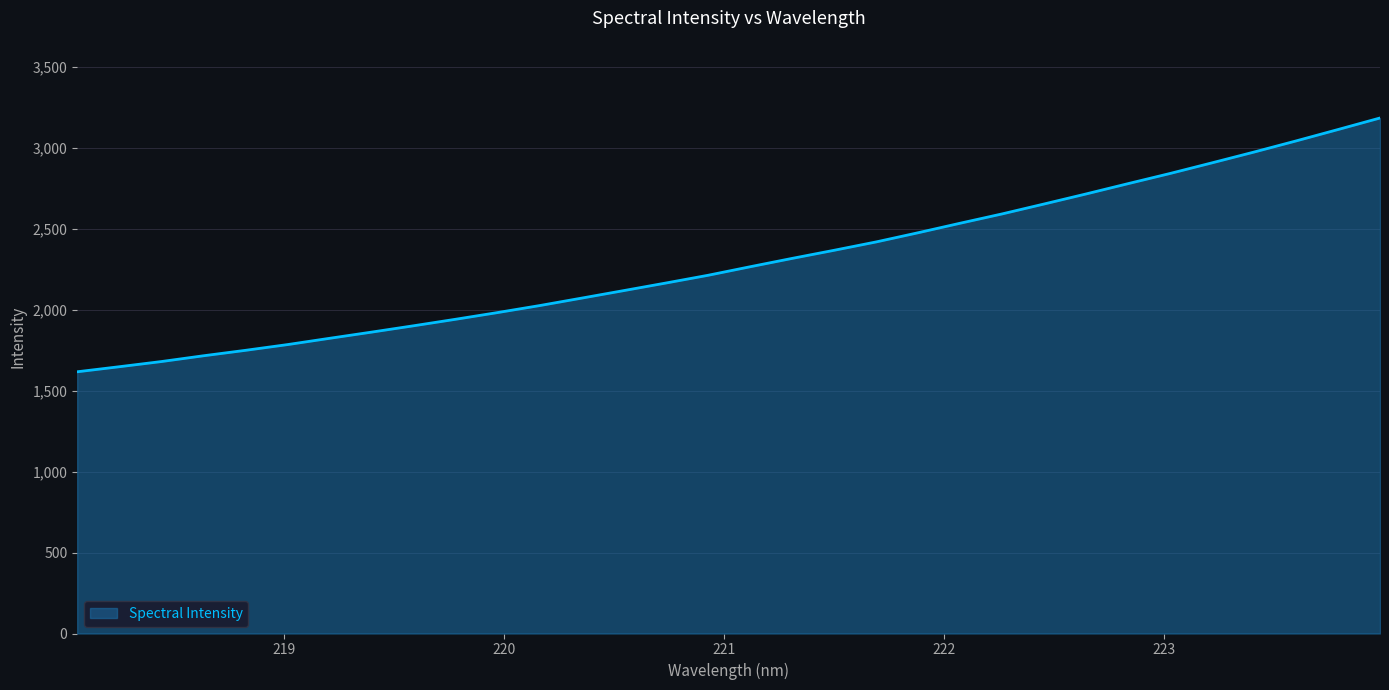

Does the chart have visible grid lines?

Yes